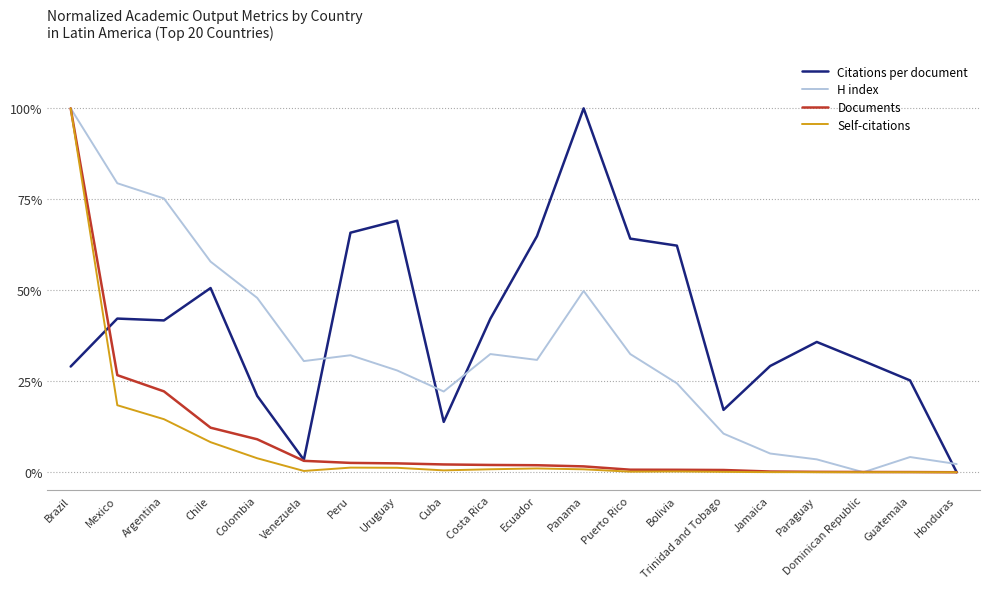

Does the chart have visible grid lines?

Yes